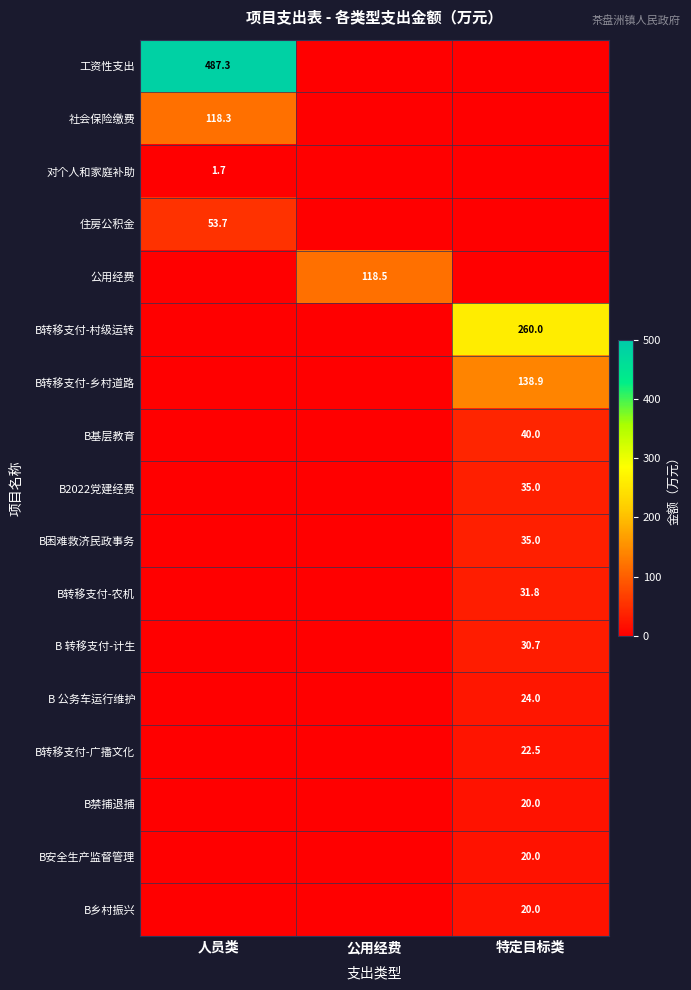

Is it true that 社会保险缴费 equals 80.9 at 人员类?

False